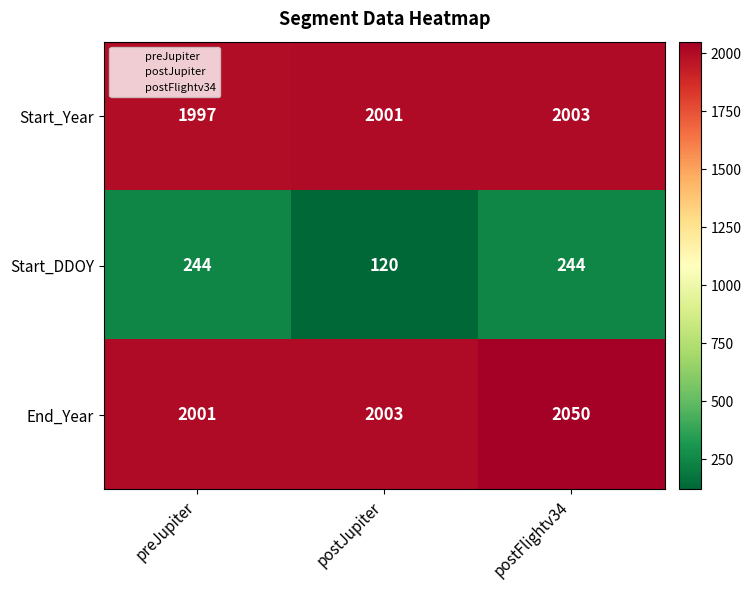

Which series has the largest total across all categories?

End_Year